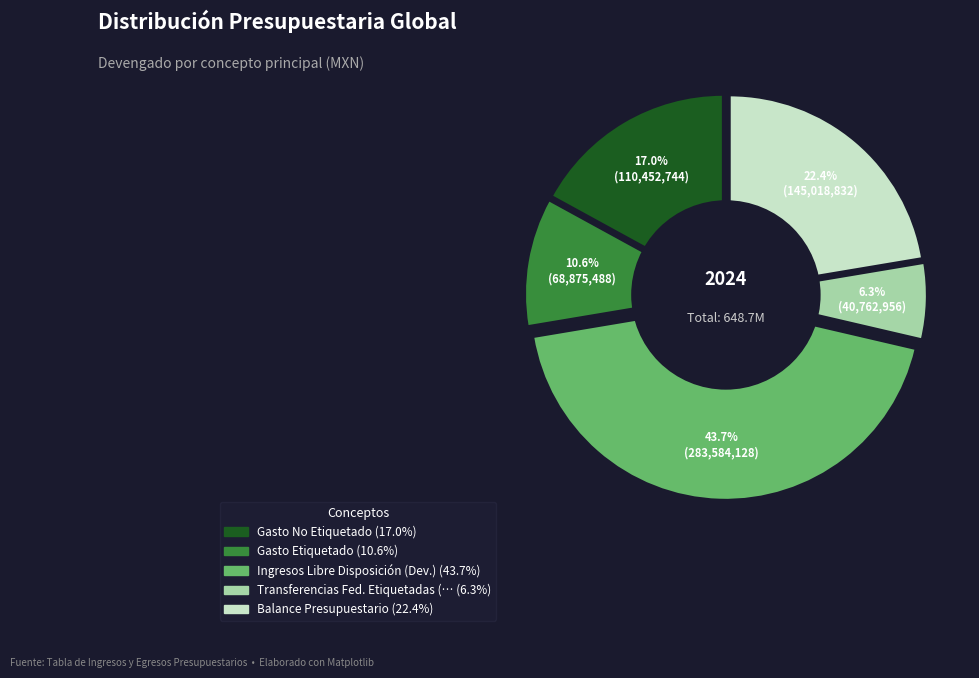

Which slice is the largest?

Ingresos de Libre Disposición